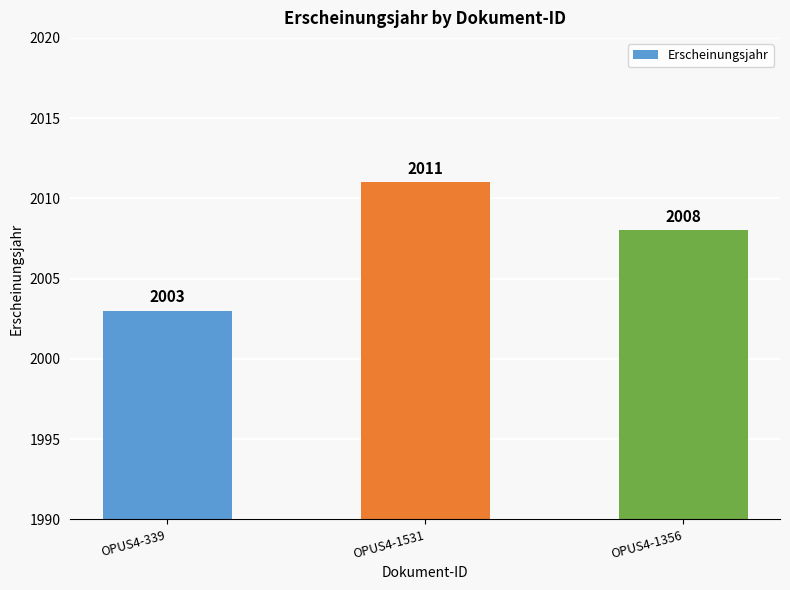

How many data points does each series have?

3